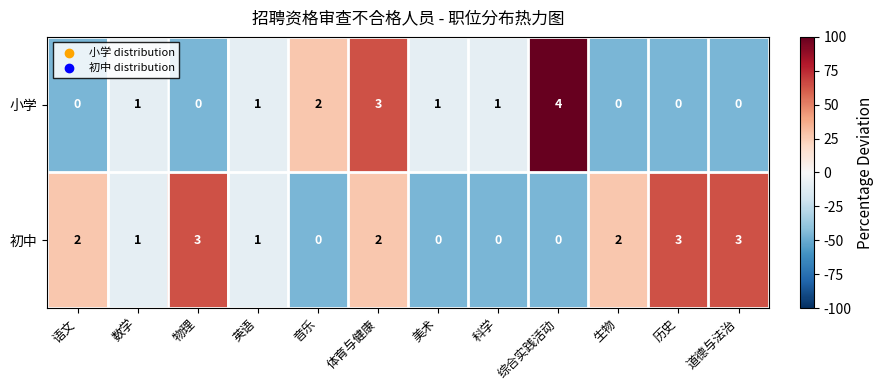

Is it true that 小学 equals 2 at 综合实践活动?

False